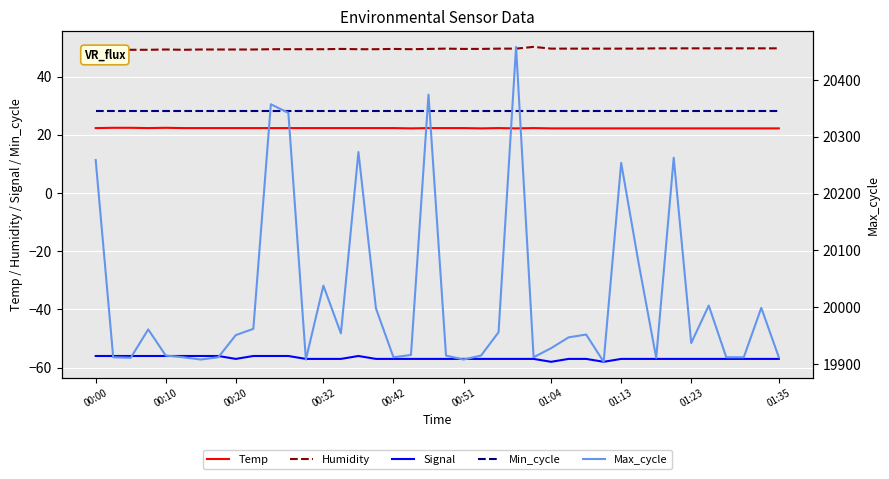

What is the lowest value of the Signal series?

-58.0